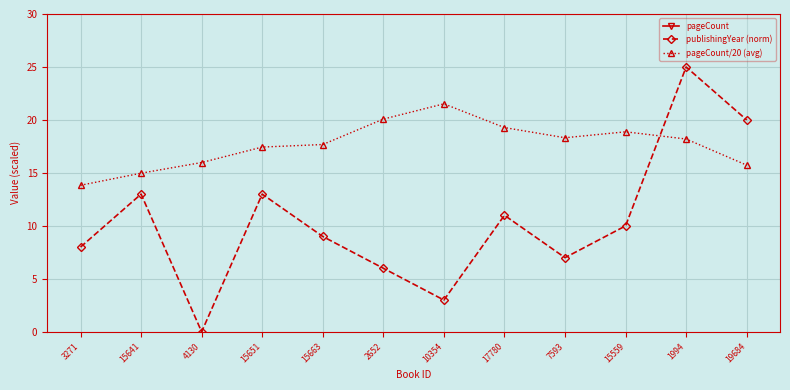

At which category does publishingYear (norm) reach its first local peak?

15641